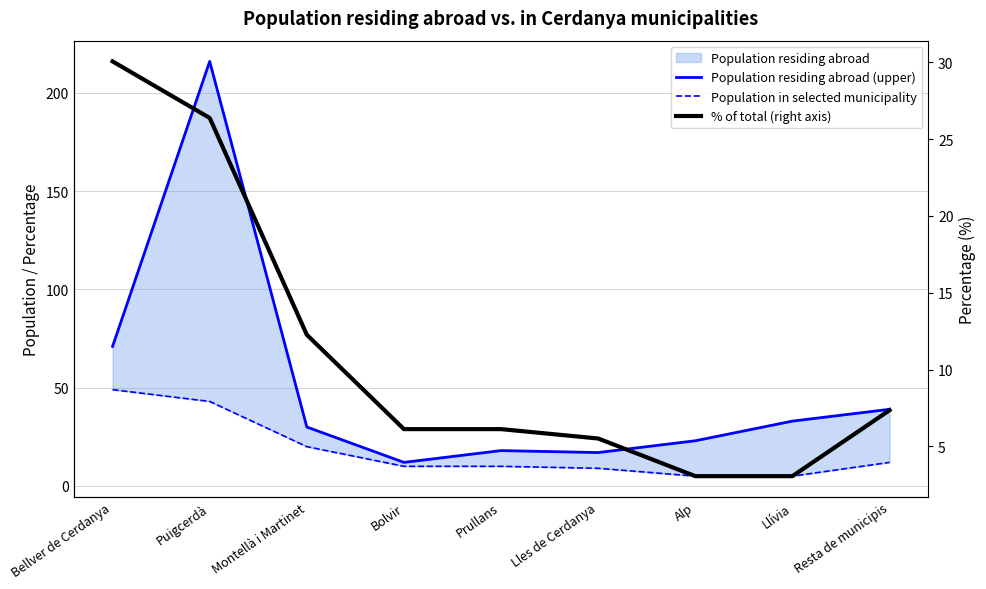

Reading left to right, transcribe all the data shown in this chart.

Population residing abroad (upper): Bellver de Cerdanya=71.0	Puigcerdà=216.0	Montellà i Martinet=30.0	Bolvir=12.0	Prullans=18.0	Lles de Cerdanya=17.0	Alp=23.0	Llívia=33.0	Resta de municipis=39.0
Population in selected municipality: Bellver de Cerdanya=49.0	Puigcerdà=43.0	Montellà i Martinet=20.0	Bolvir=10.0	Prullans=10.0	Lles de Cerdanya=9.0	Alp=5.0	Llívia=5.0	Resta de municipis=12.0
% of total (right axis): Bellver de Cerdanya=30.1	Puigcerdà=26.4	Montellà i Martinet=12.3	Bolvir=6.1	Prullans=6.1	Lles de Cerdanya=5.5	Alp=3.1	Llívia=3.1	Resta de municipis=7.4